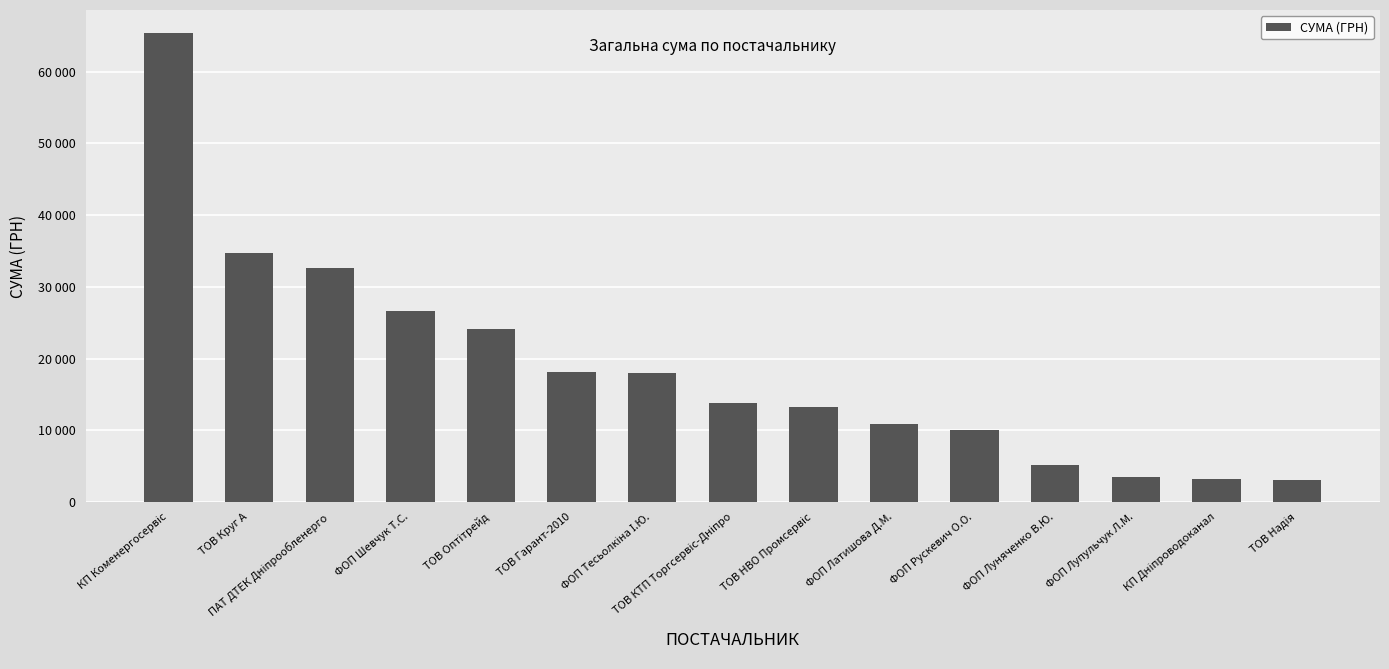

What is the change in value from ТОВ Гарант-2010 to ФОП Латишова Д.М.?

-7115.7